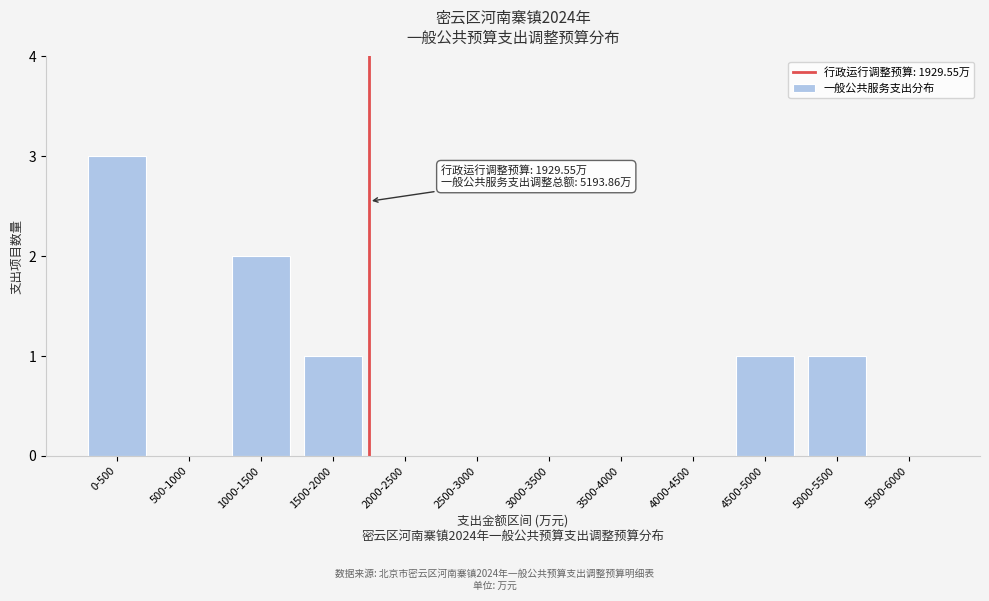

Reading right to left, list all the values displayed in this chart.

5500-6000=0	5000-5500=1	4500-5000=1	4000-4500=0	3500-4000=0	3000-3500=0	2500-3000=0	2000-2500=0	1500-2000=1	1000-1500=2	500-1000=0	0-500=3